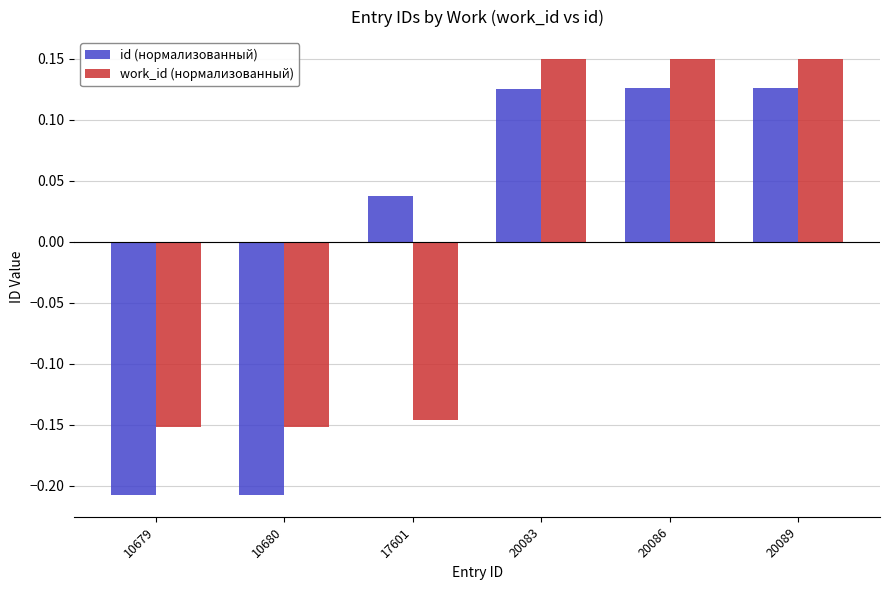

True or false: id (нормализованный) has a value of 0.2 at 20083.

False